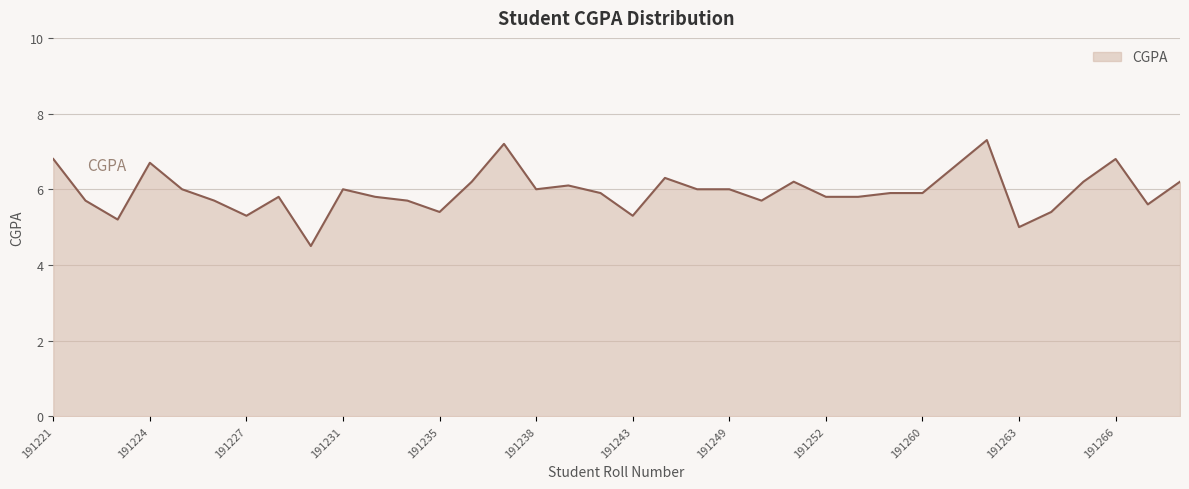

What is the difference between the maximum and minimum values?

2.8